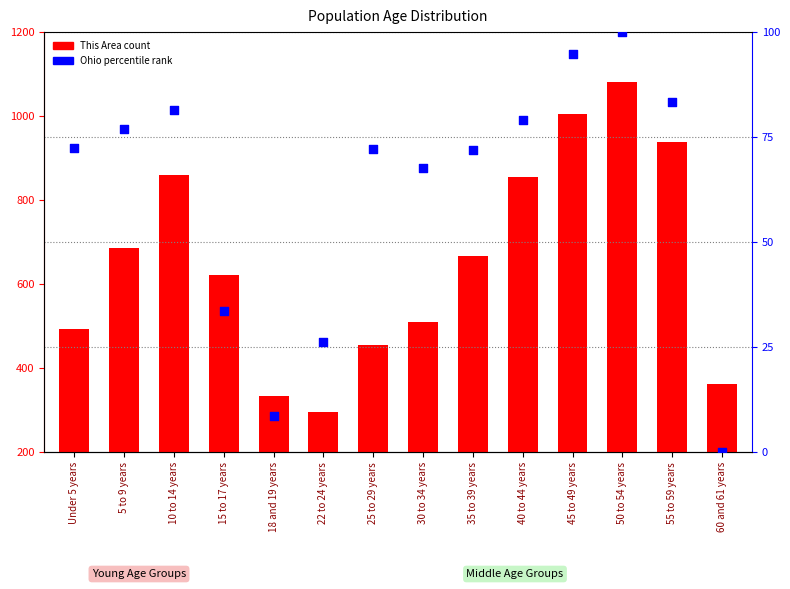

What are all the series names shown in the legend?

This Area, Ohio (percentile)